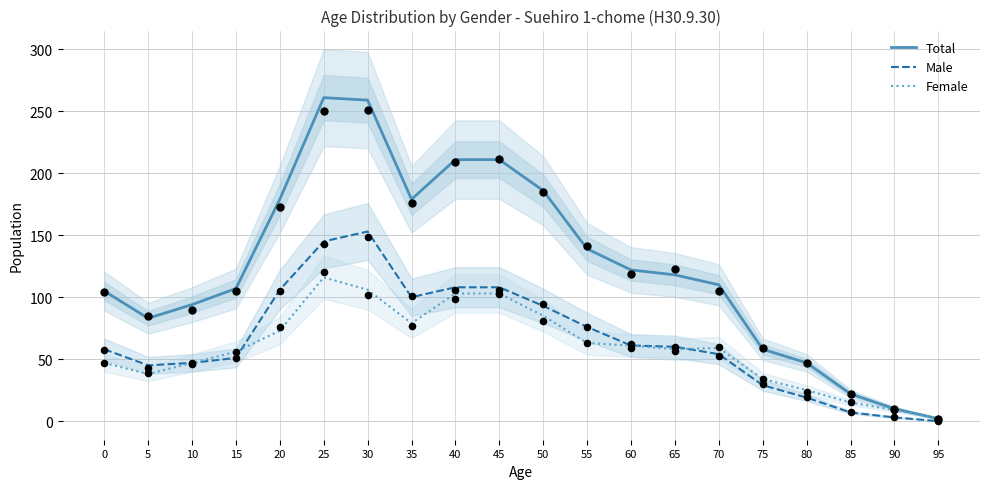

What are all the series names shown in the legend?

Total, Male, Female